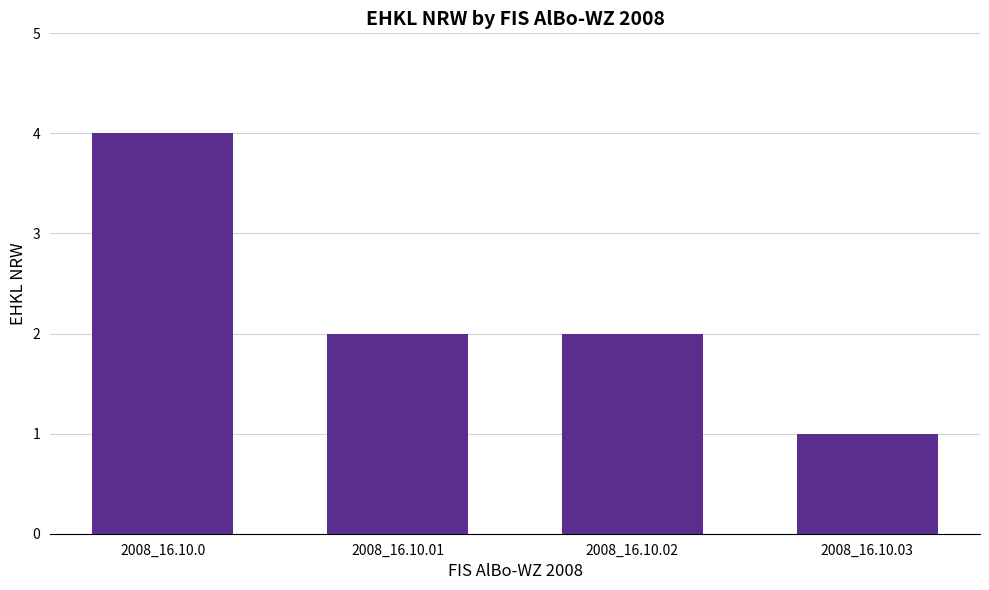

How many bars are there in total?

4